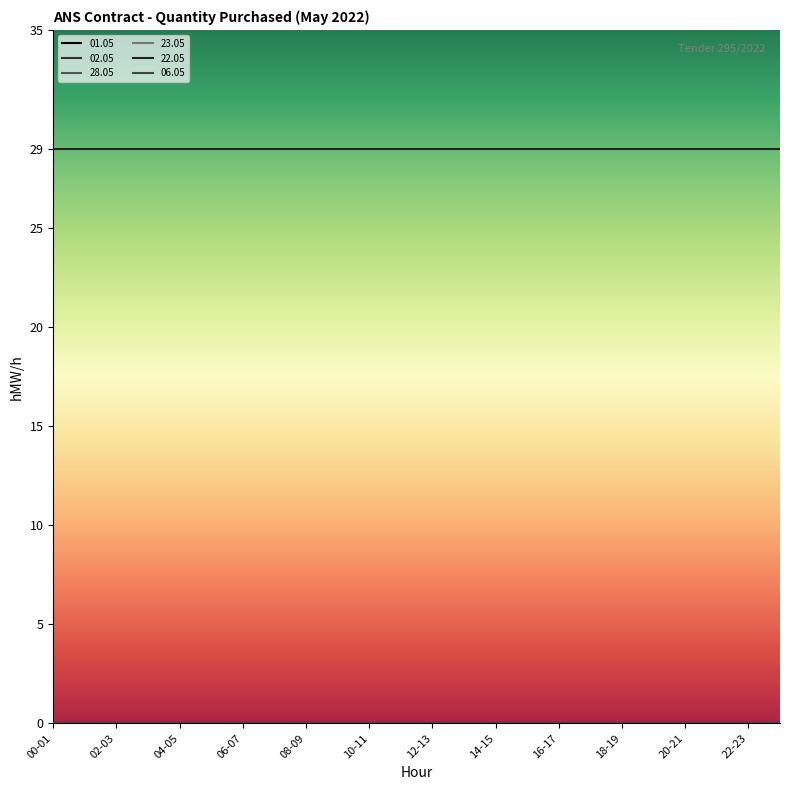

List the labels in order of 06.05 value, smallest first.

00-01, 01-02, 02-03, 03-04, 04-05, 05-06, 06-07, 07-08, 08-09, 09-10, 10-11, 11-12, 12-13, 13-14, 14-15, 15-16, 16-17, 17-18, 18-19, 19-20, 20-21, 21-22, 22-23, 23-24